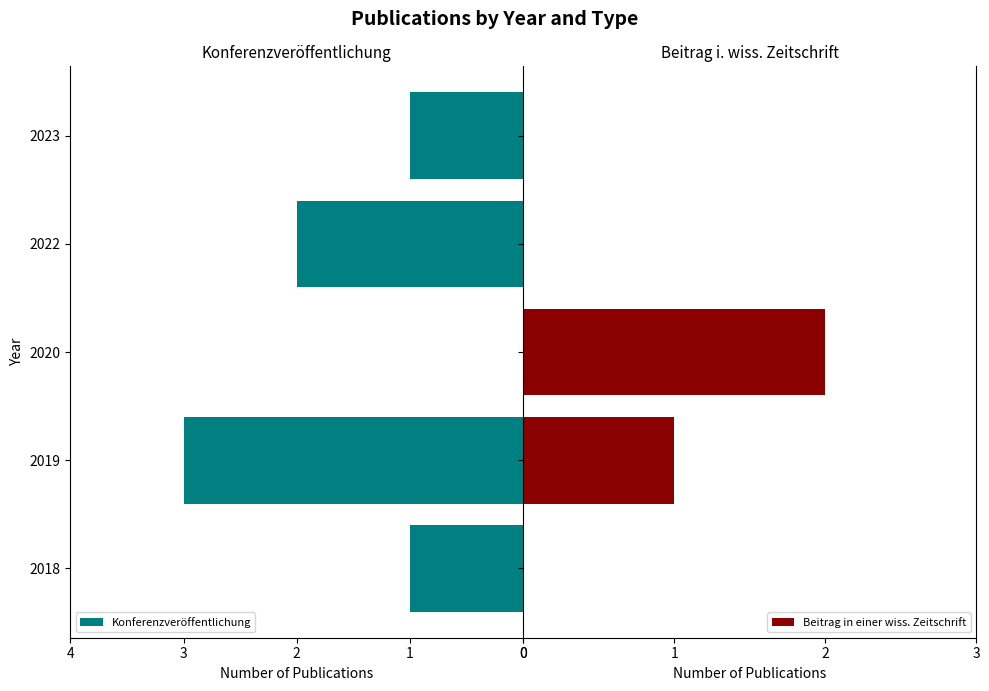

How many values in the Beitrag in einer wiss. Zeitschrift series exceed 0?

2